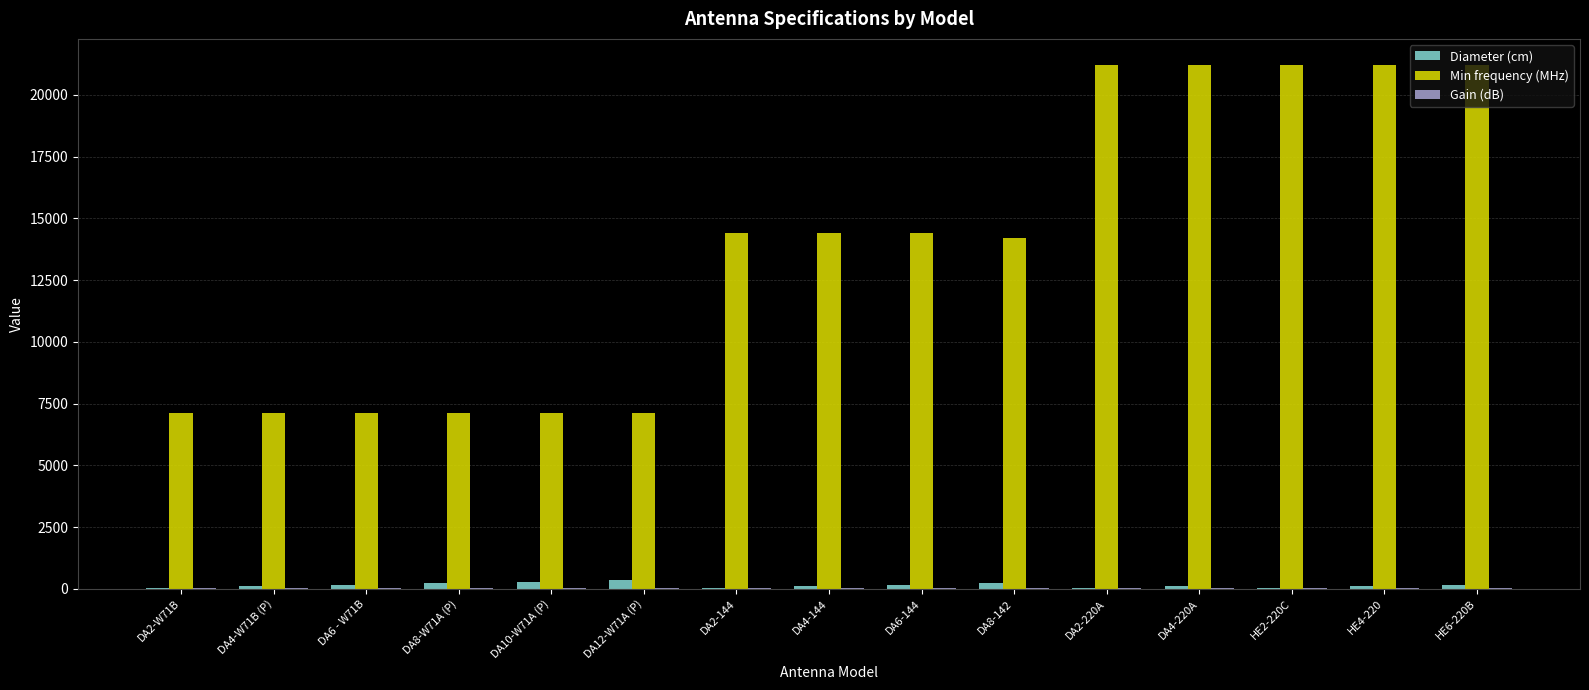

What is the maximum value shown in the chart?

21200.0